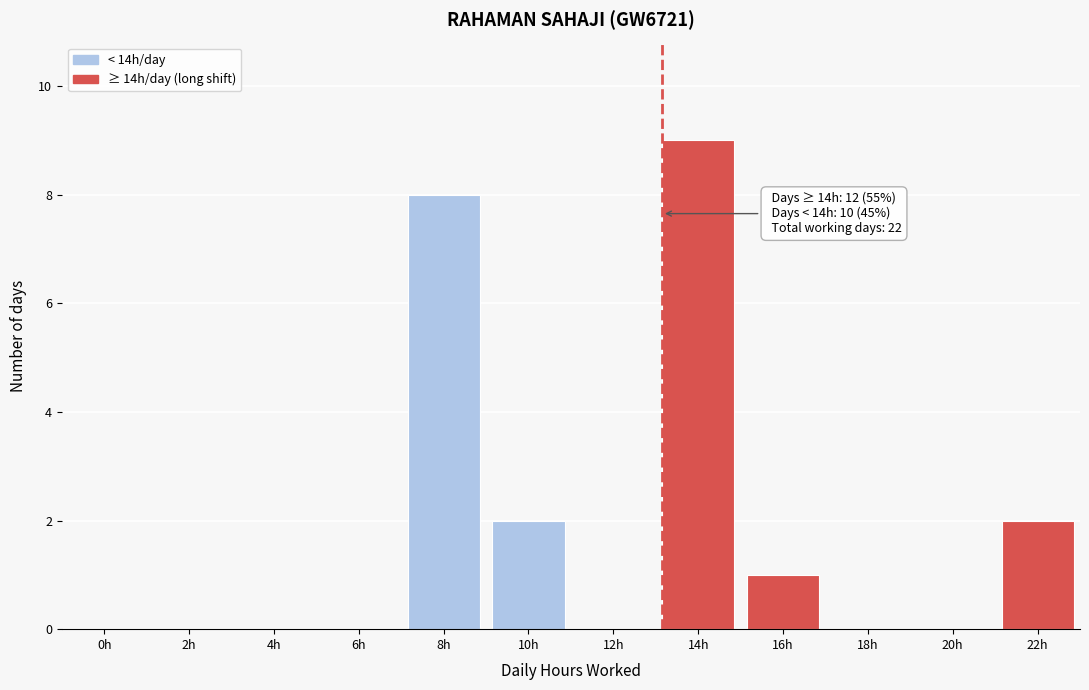

Reading right to left, transcribe all the data shown in this chart.

22h=2	20h=0	18h=0	16h=1	14h=9	12h=0	10h=2	8h=8	6h=0	4h=0	2h=0	0h=0